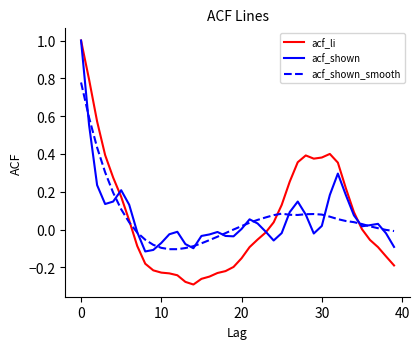

What are all the series names shown in the legend?

acf_li, acf_shown, acf_shown_smooth